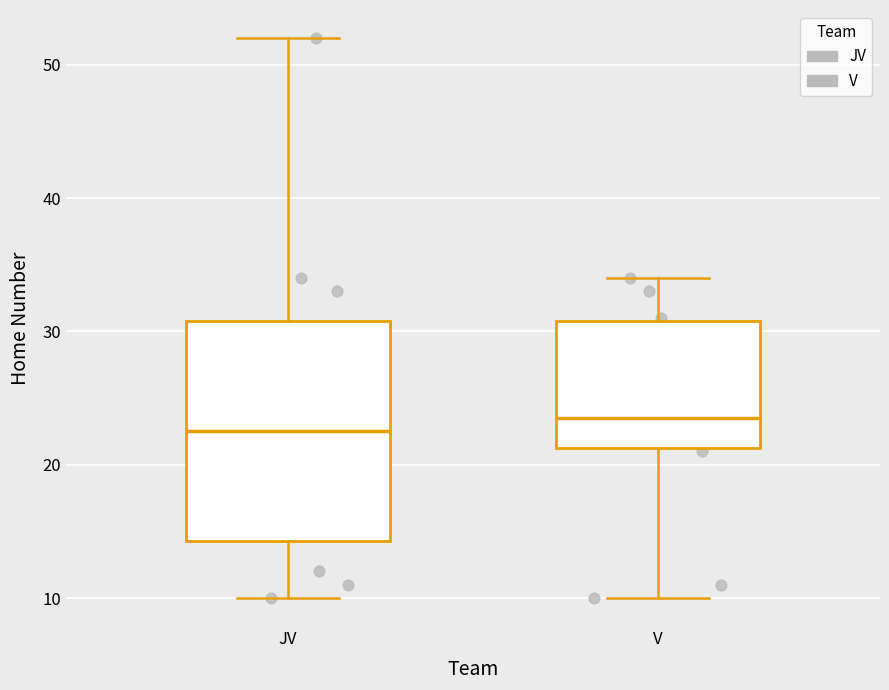

Which box has the highest median line?

V